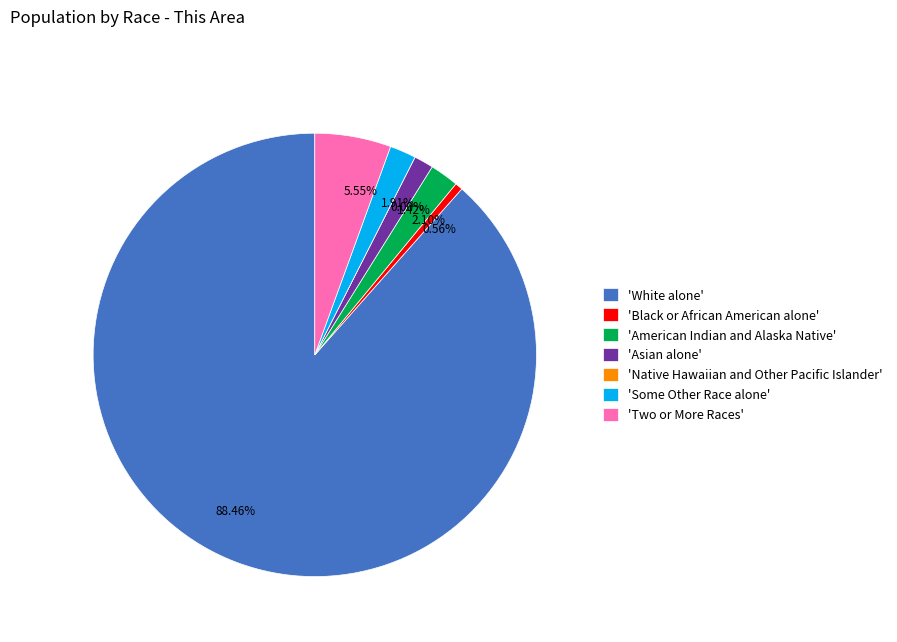

The Two or More Races slice represents 6% of the pie. True or false?

True